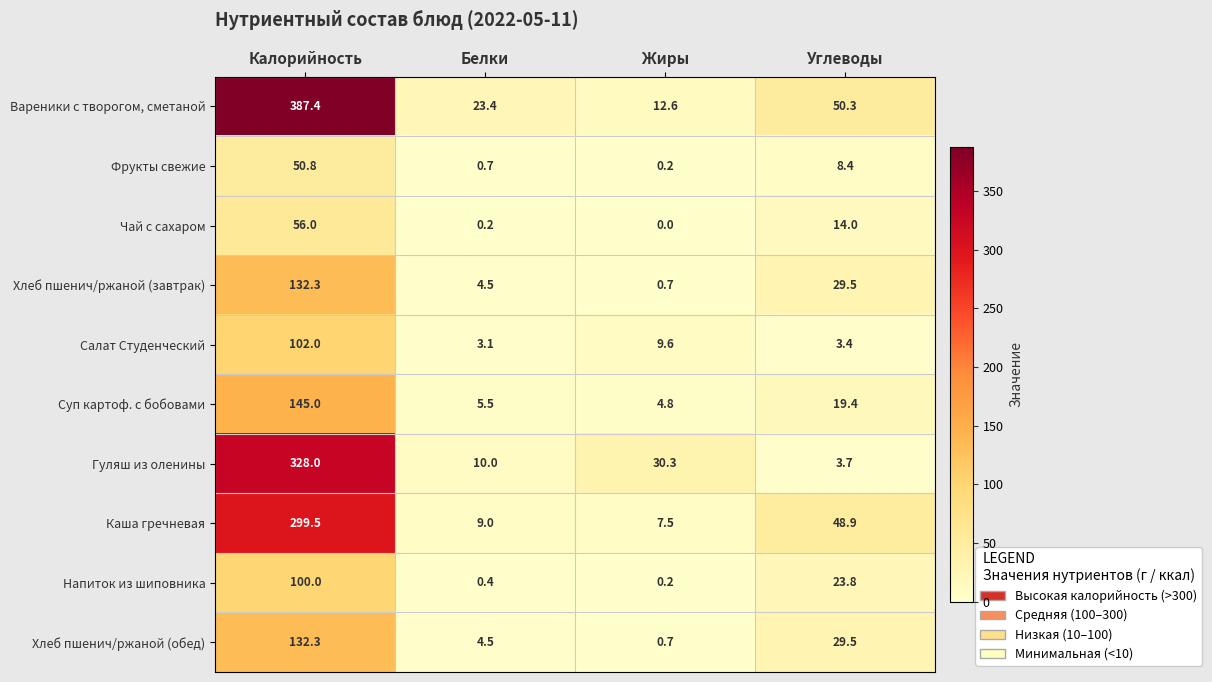

What is the greatest value displayed?

387.4